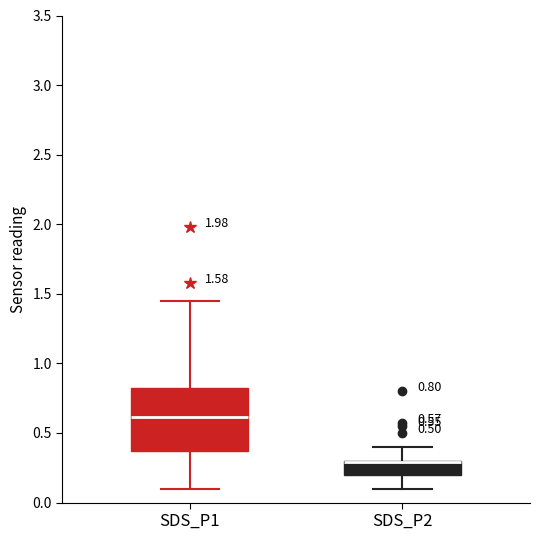

Which box is the tallest, from its lower edge to its upper edge?

SDS_P1